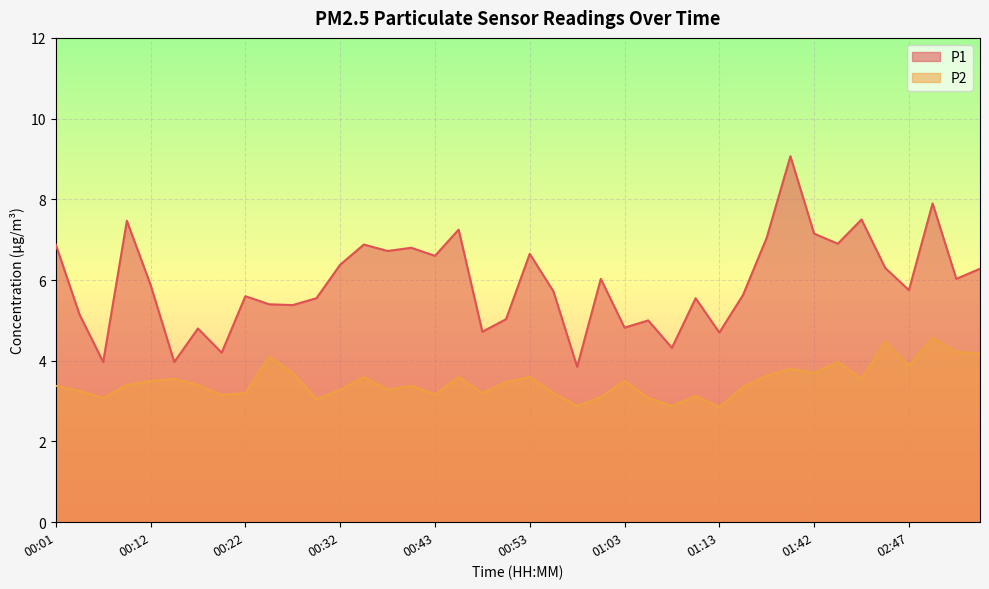

Rank the series by their maximum value, from highest to lowest.

P1, P2